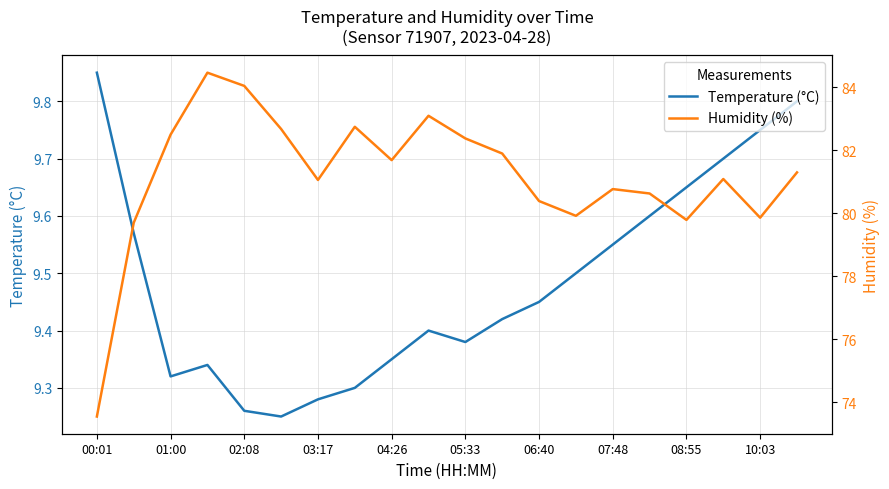

How many lines are shown in the chart?

2